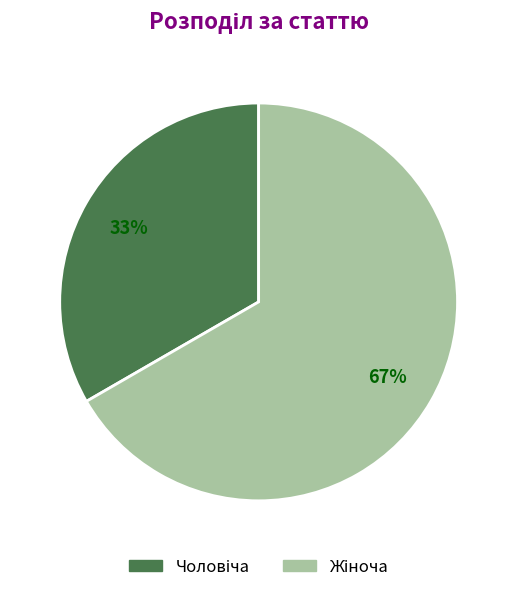

To the nearest percent, what is the average slice percentage?

50%